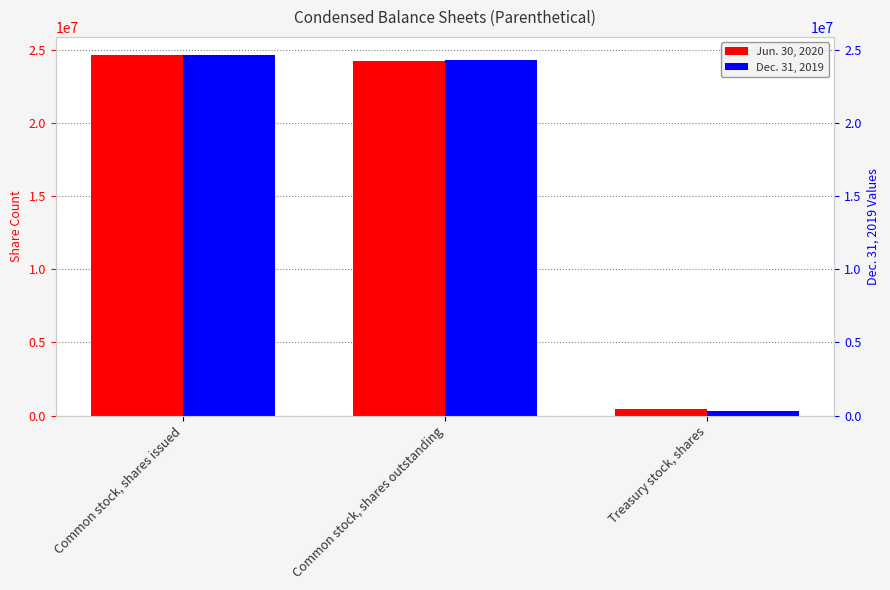

Reading left to right, extract all data points from this chart.

Jun. 30, 2020: Common stock, shares issued=24637222	Common stock, shares outstanding=24192157	Treasury stock, shares=445065
Dec. 31, 2019: Common stock, shares issued=24620079	Common stock, shares outstanding=24320079	Treasury stock, shares=300000